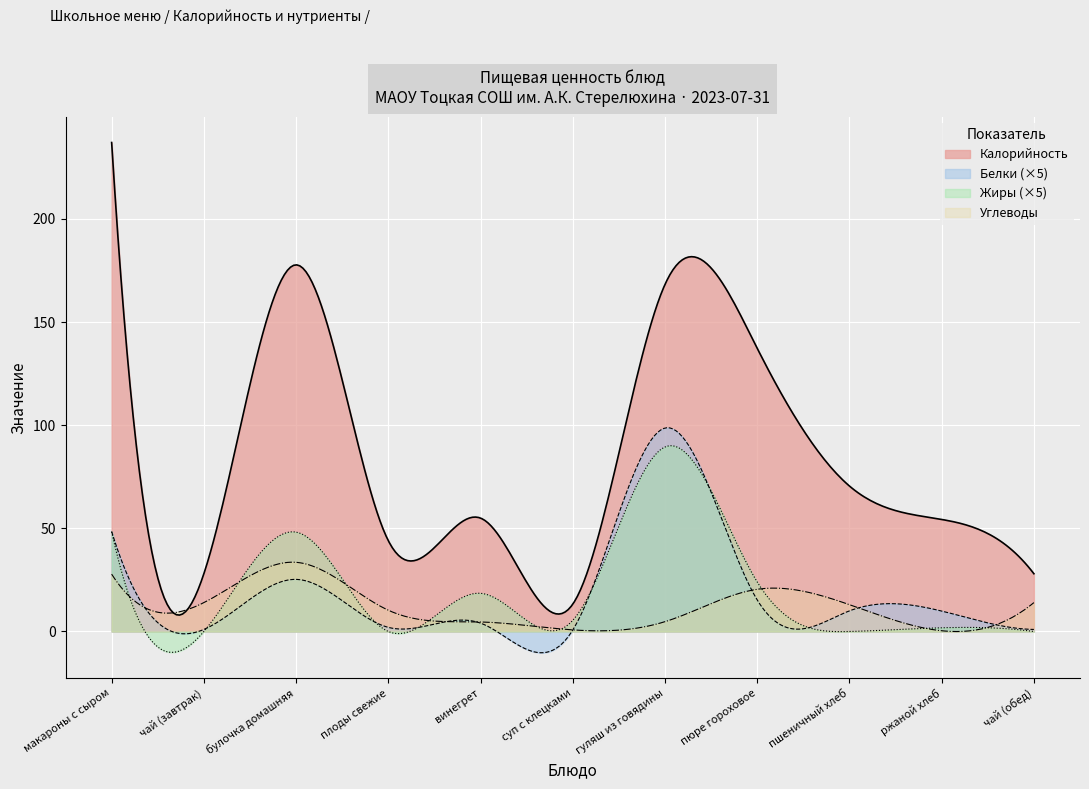

What are all the series names shown in the legend?

Калорийность, Белки (×5), Жиры (×5), Углеводы